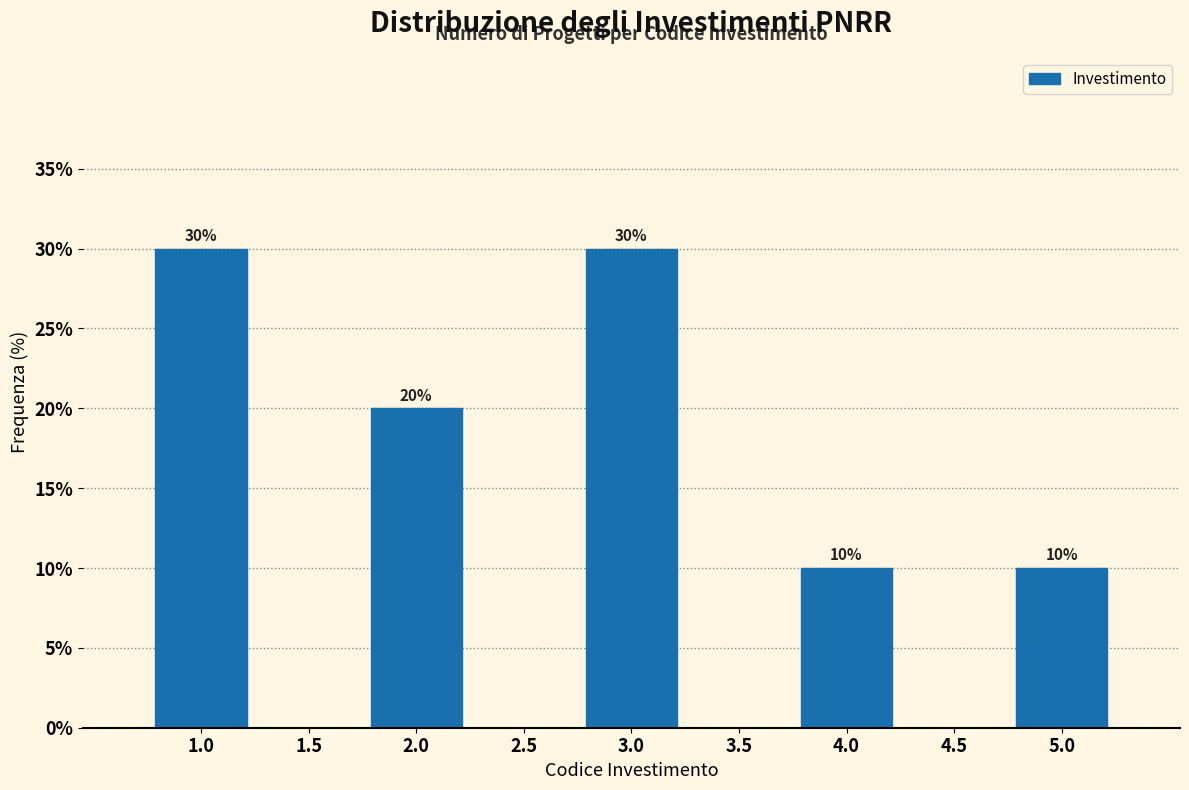

Reading right to left, what are all the values shown in this chart?

5.0=10	4.5=0	4.0=10	3.5=0	3.0=30	2.5=0	2.0=20	1.5=0	1.0=30